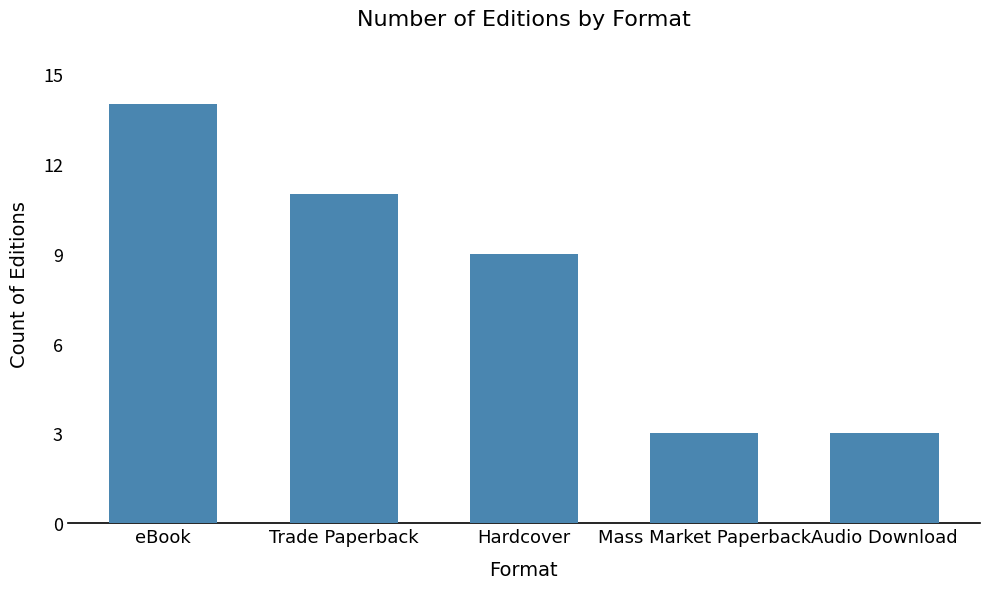

What position from the left is Mass Market Paperback?

4